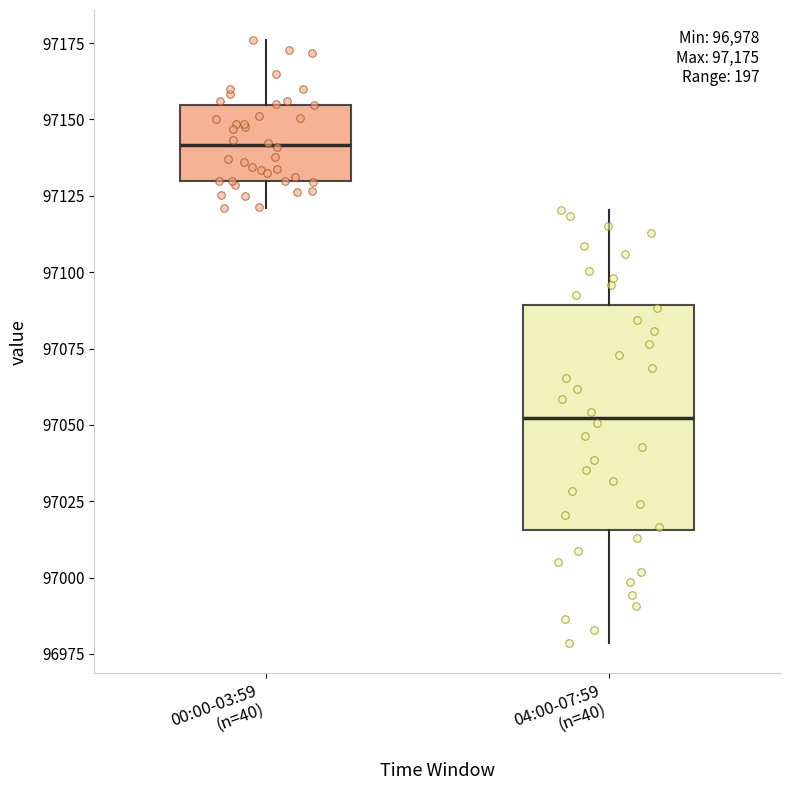

Which box is the tallest, from its lower edge to its upper edge?

04:00-07:59 (n=40)